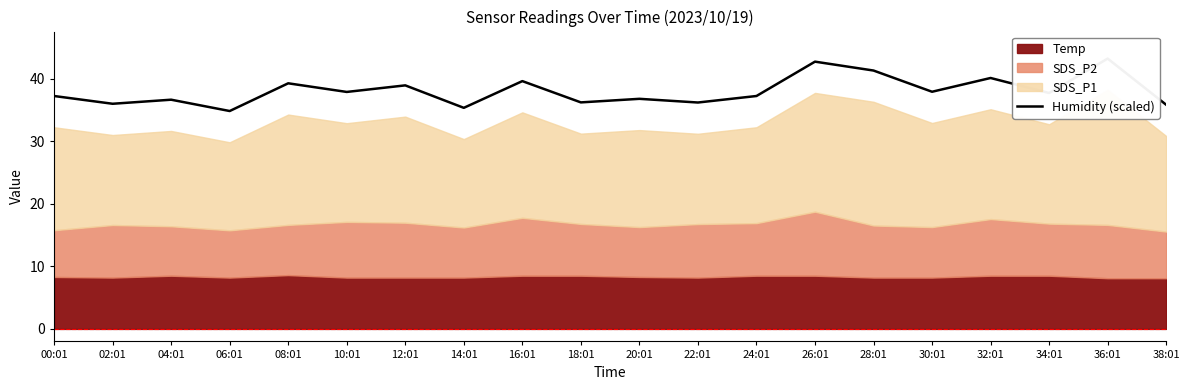

The value at 02:01 is 24.6. True or false?

False